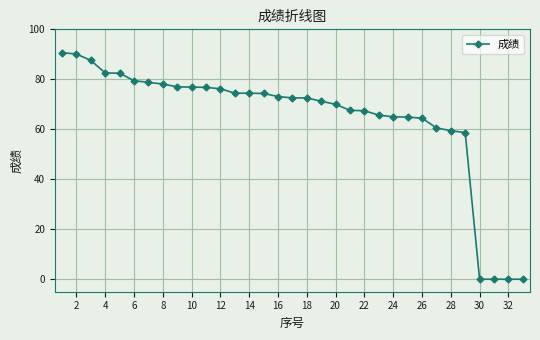

What is the sum of all values?

2132.9